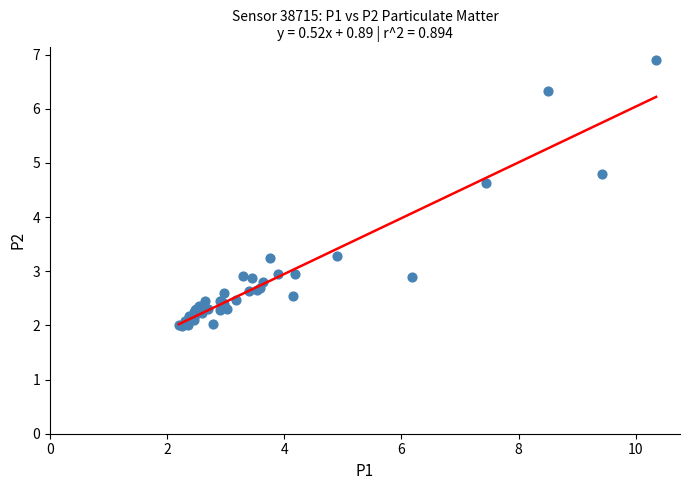

What Y value in the scatter plot is closest to 4?

4.6